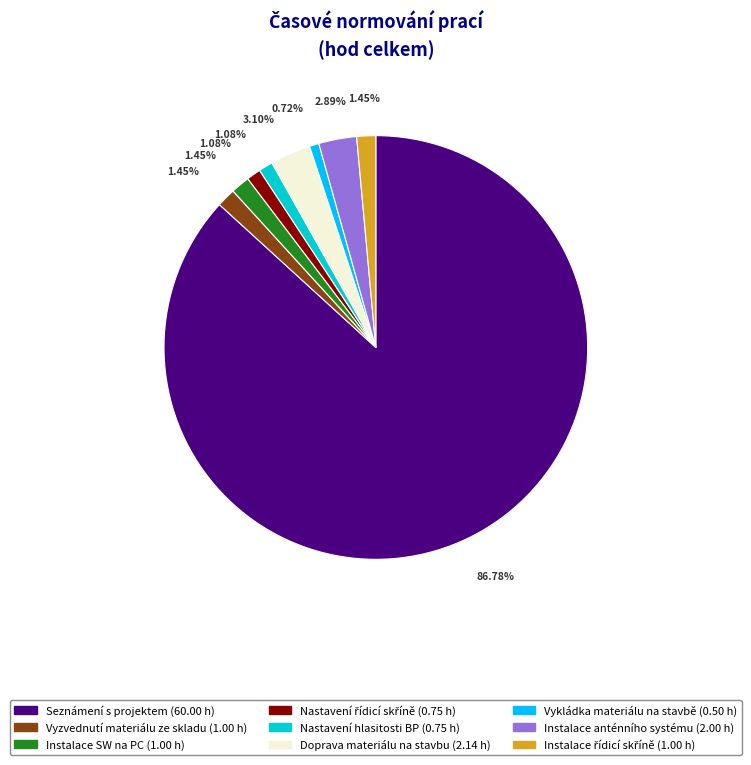

Which slice represents more than half of the pie?

Seznámení s projektem